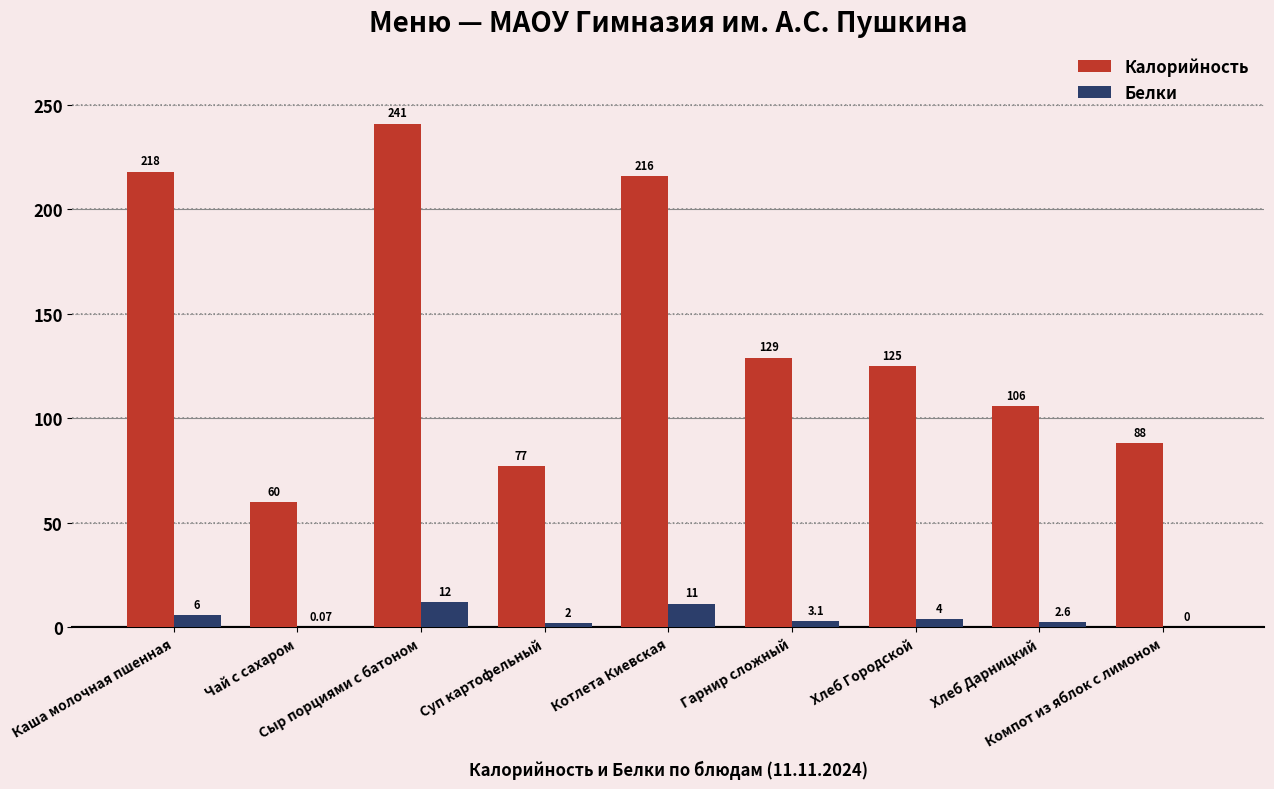

What is the sum of all Белки values?

41.0